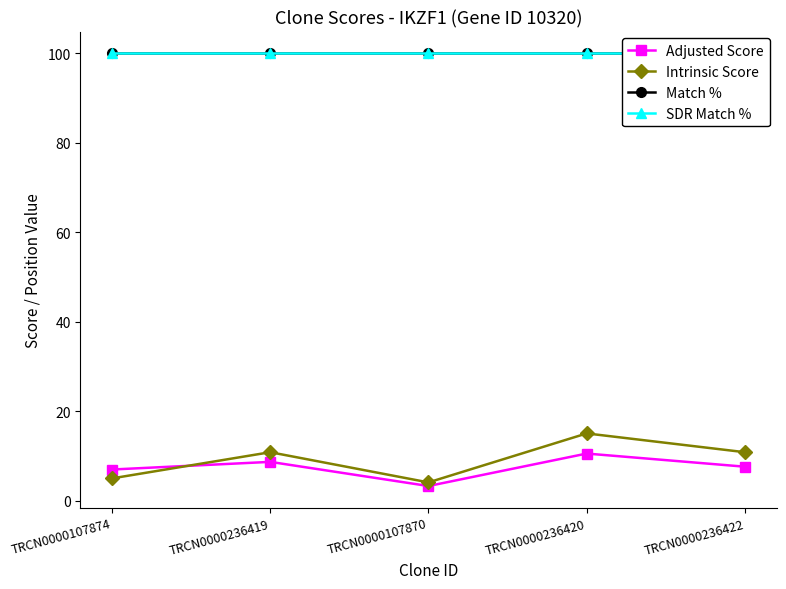

Where does the Intrinsic Score series first go above 10?

TRCN0000236419